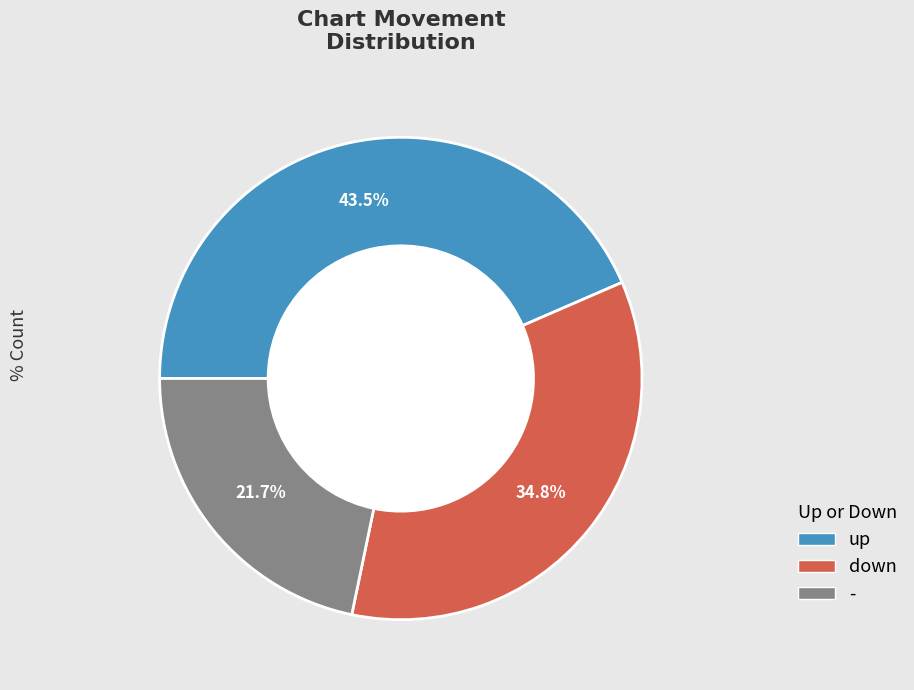

Which category has the smallest portion of the pie?

-